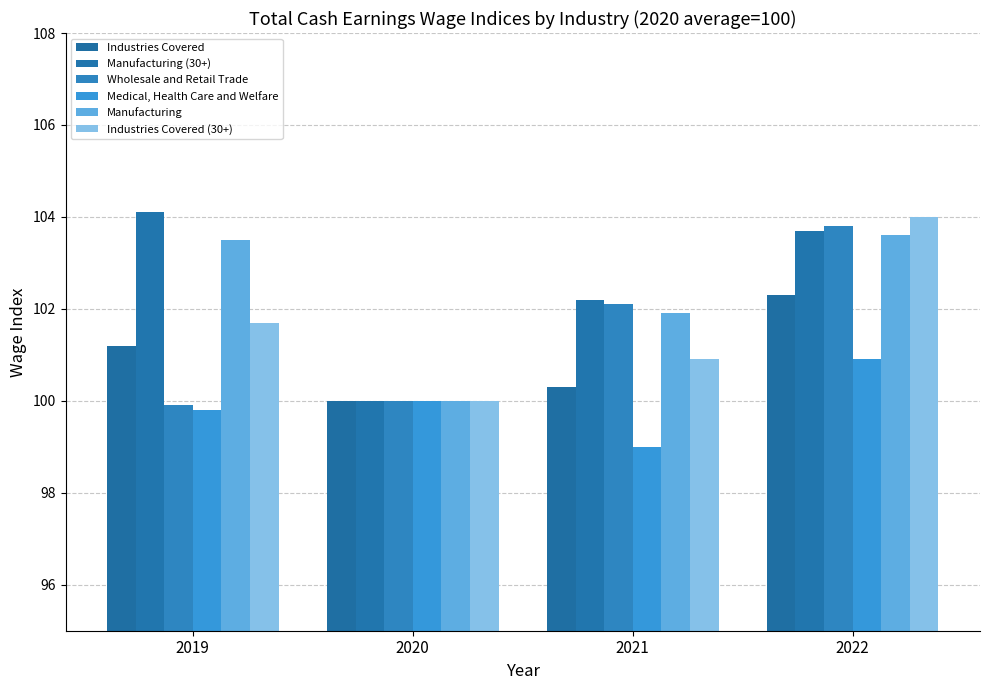

Is it true that Industries Covered equals 100.0 at 2020?

True